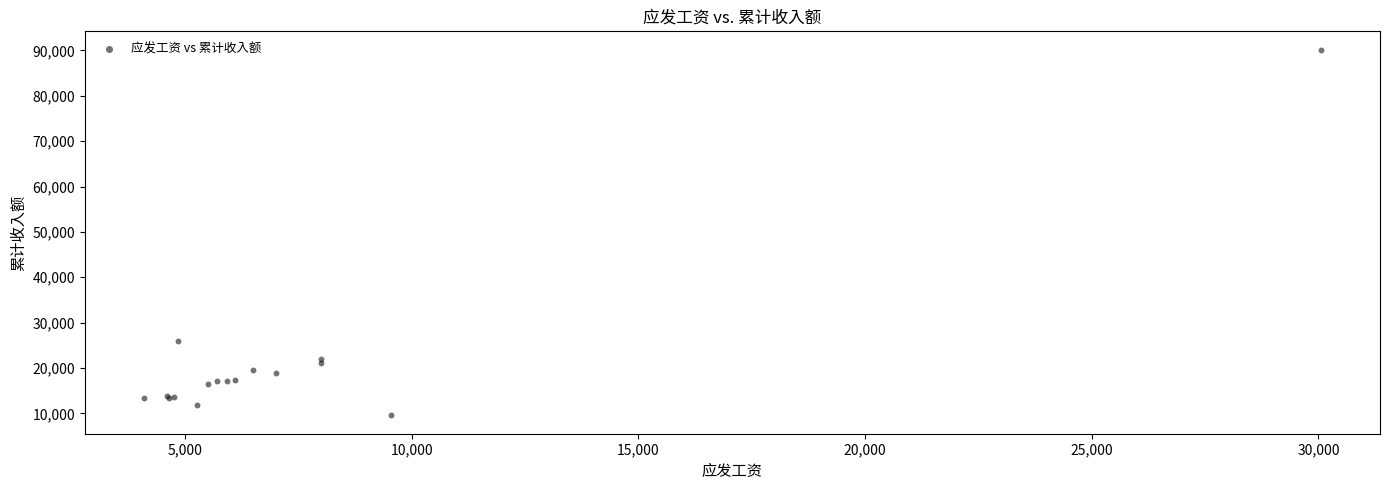

What Y value in the scatter plot is closest to 49862?

25960.9